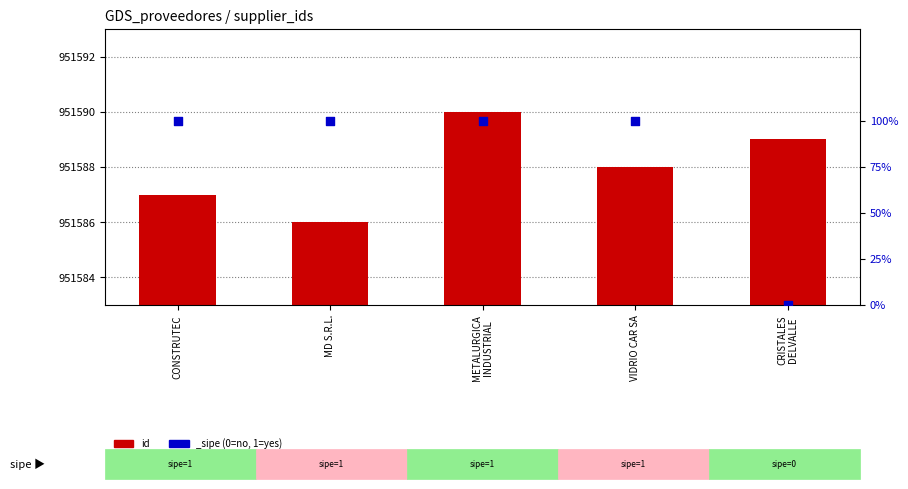

Which has a higher value, MD S.R.L. or VIDRIO CAR SA?

VIDRIO CAR SA